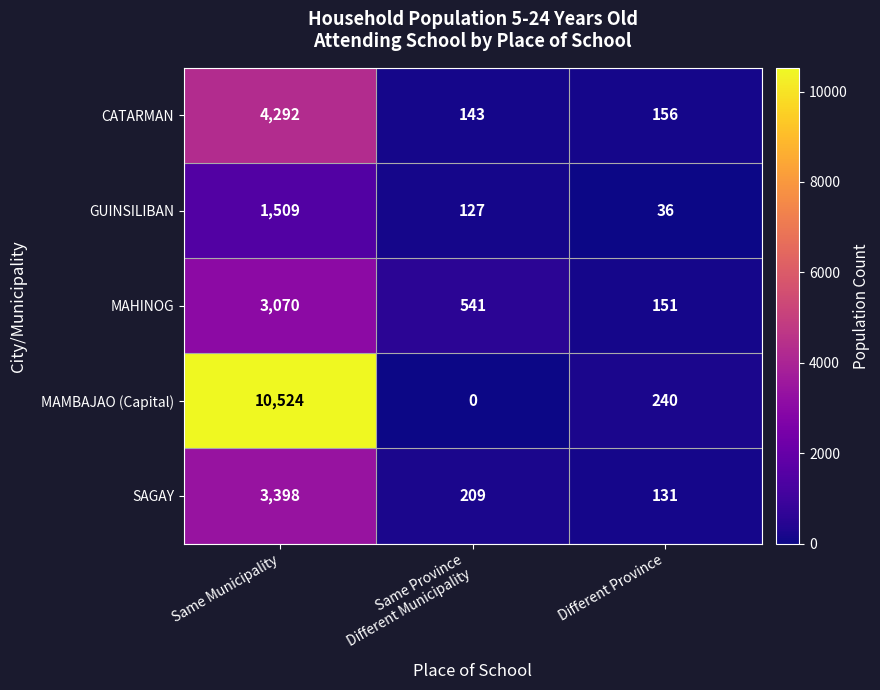

True or false: SAGAY has a value of 131 at Different Province.

True